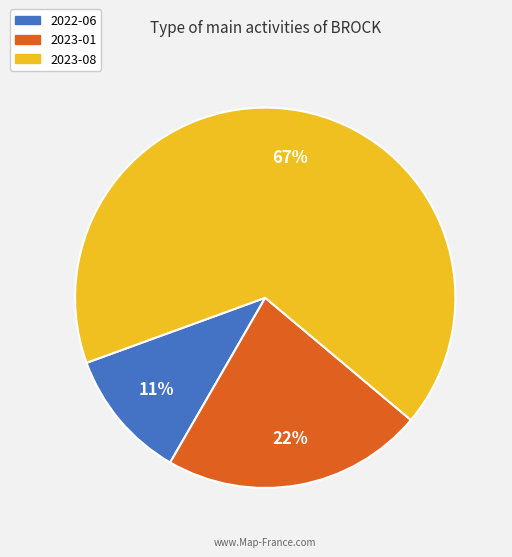

Which category has the biggest portion of the pie?

2023-08